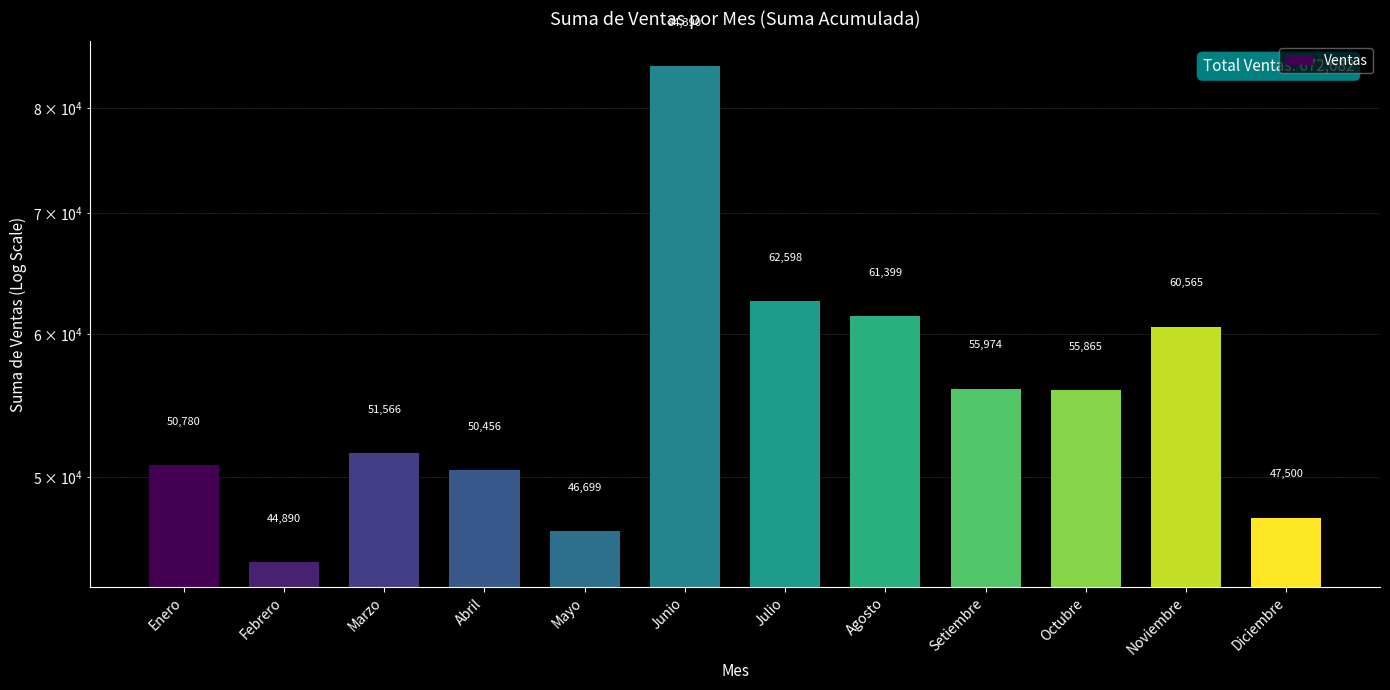

What is the greatest value displayed?

84390